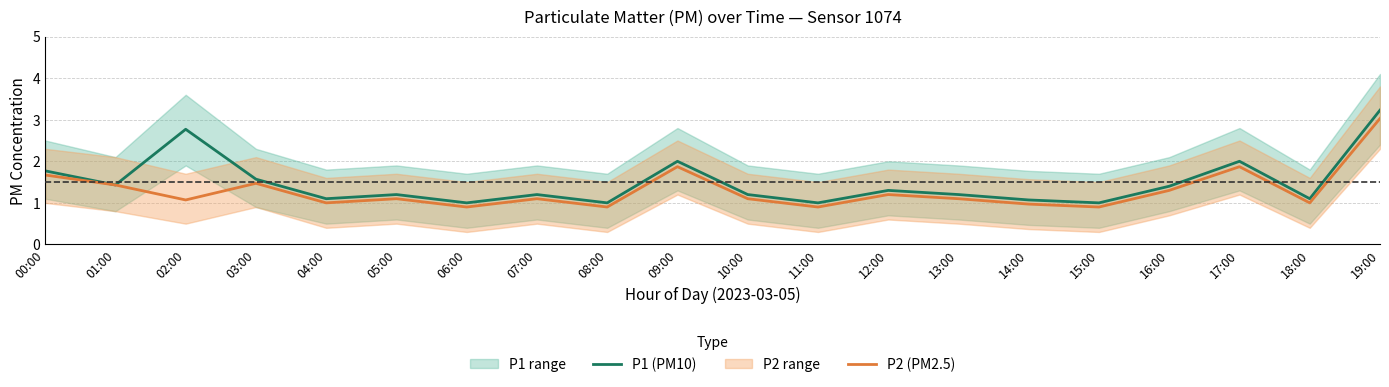

How many data points does each series have?

20